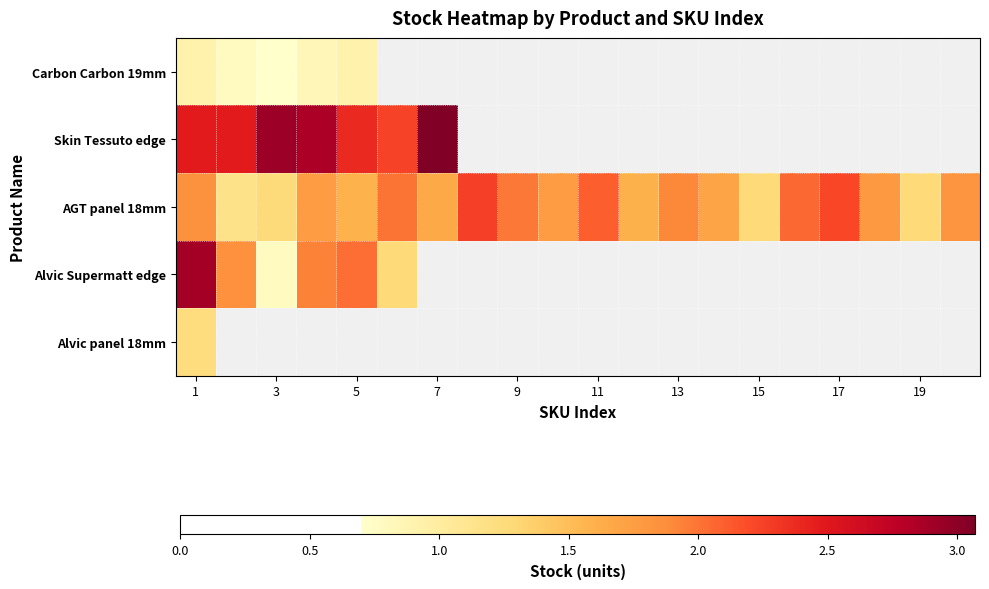

Which series has the largest total across all categories?

AGT panel 18mm